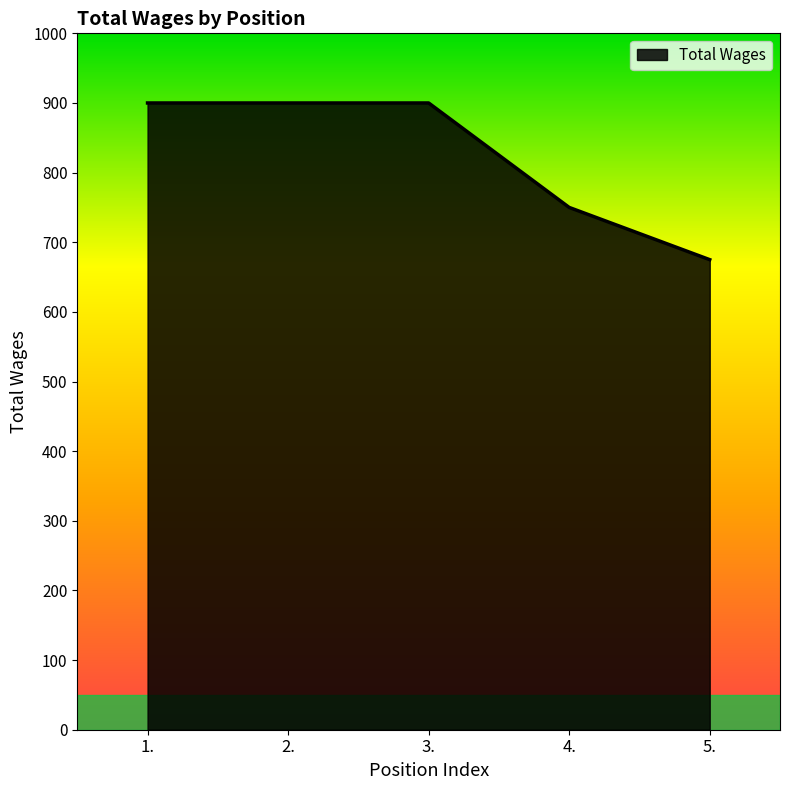

Which has a higher value, 4. or 5.?

4.